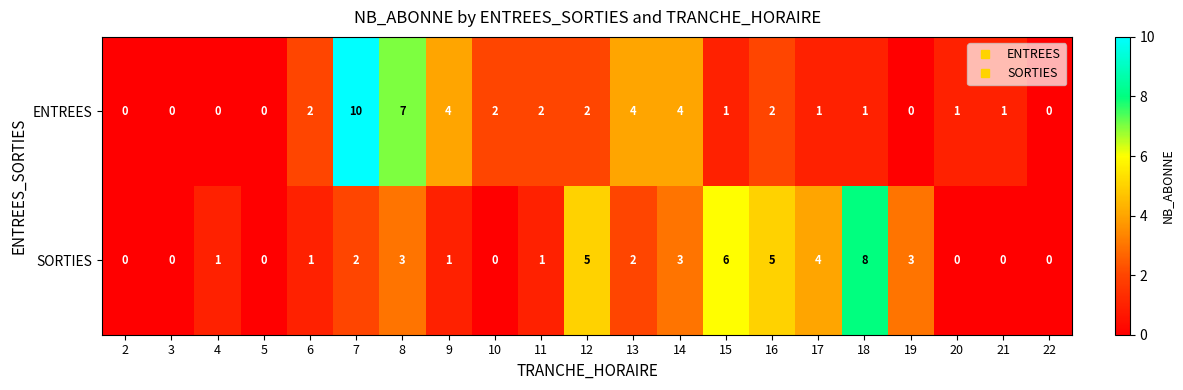

The value of ENTREES at 4 is -7. True or false?

False